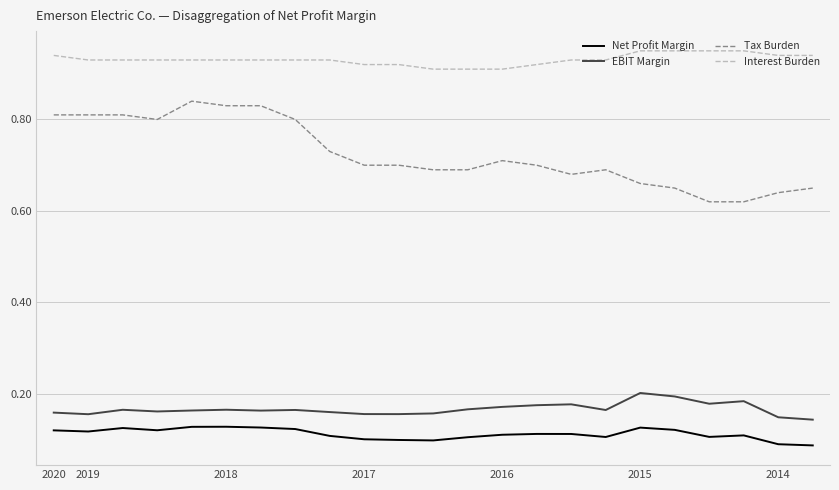

Which series has the largest total across all categories?

Interest Burden